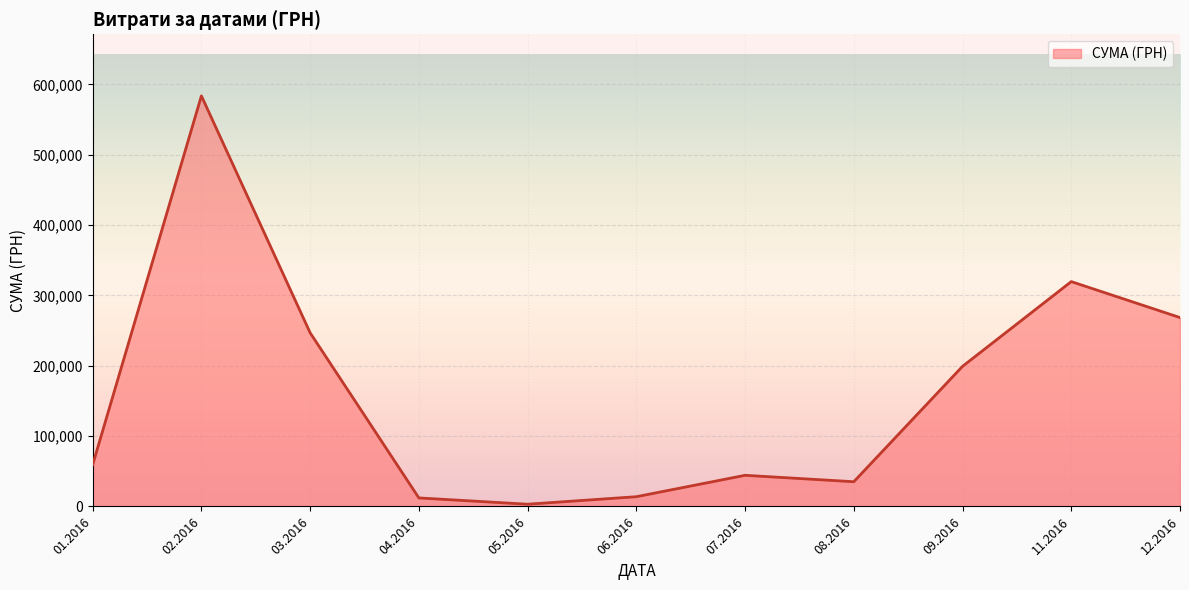

What is the difference between the maximum and minimum values?

580399.0